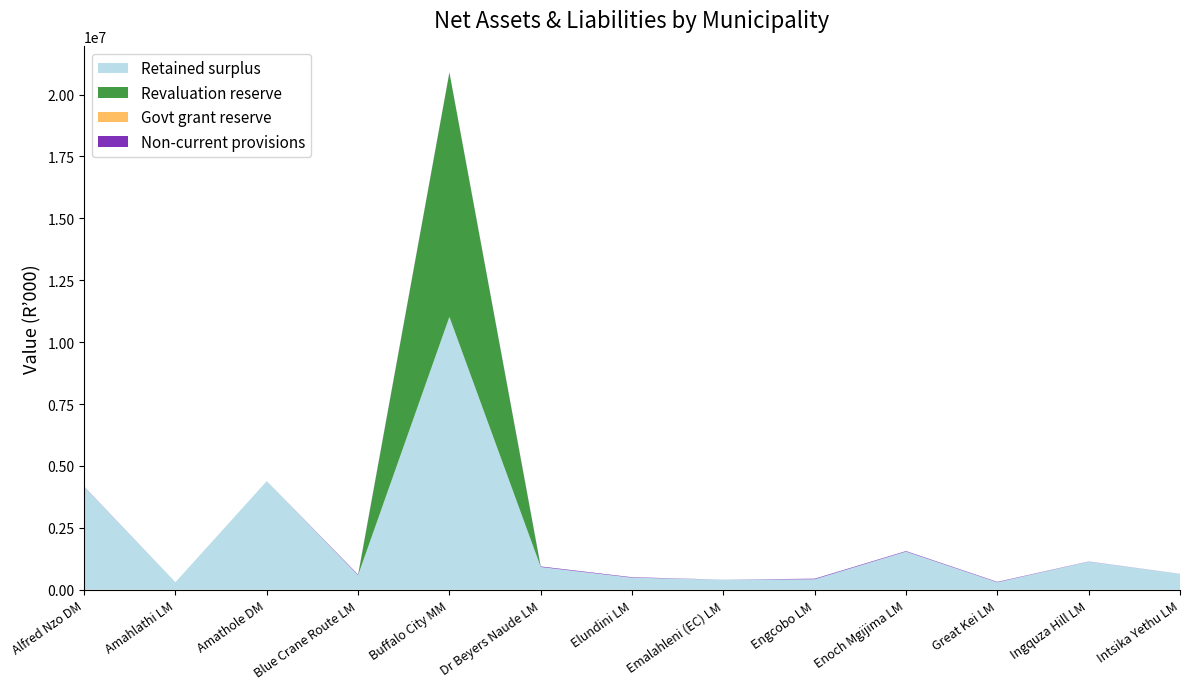

Reading right to left, extract all data points from this chart.

Retained surplus: Intsika Yethu LM=641469	Ingquza Hill LM=1134394	Great Kei LM=301302	Enoch Mgijima LM=1542034	Engcobo LM=423454	Emalahleni (EC) LM=404442	Elundini LM=487723	Dr Beyers Naude LM=918115	Buffalo City MM=11020151	Blue Crane Route LM=585879	Amathole DM=4386972	Amahlathi LM=304512	Alfred Nzo DM=4159632
Revaluation reserve: Intsika Yethu LM=0	Ingquza Hill LM=0	Great Kei LM=0	Enoch Mgijima LM=0	Engcobo LM=0	Emalahleni (EC) LM=0	Elundini LM=0	Dr Beyers Naude LM=0	Buffalo City MM=9866999	Blue Crane Route LM=0	Amathole DM=0	Amahlathi LM=0	Alfred Nzo DM=0
Govt grant reserve: Intsika Yethu LM=0	Ingquza Hill LM=0	Great Kei LM=0	Enoch Mgijima LM=0	Engcobo LM=0	Emalahleni (EC) LM=0	Elundini LM=0	Dr Beyers Naude LM=0	Buffalo City MM=0	Blue Crane Route LM=0	Amathole DM=0	Amahlathi LM=0	Alfred Nzo DM=0
Non-current provisions: Intsika Yethu LM=2116	Ingquza Hill LM=6226	Great Kei LM=16124	Enoch Mgijima LM=19586	Engcobo LM=22657	Emalahleni (EC) LM=1837	Elundini LM=17714	Dr Beyers Naude LM=22615	Buffalo City MM=11159	Blue Crane Route LM=23708	Amathole DM=0	Amahlathi LM=142	Alfred Nzo DM=8923